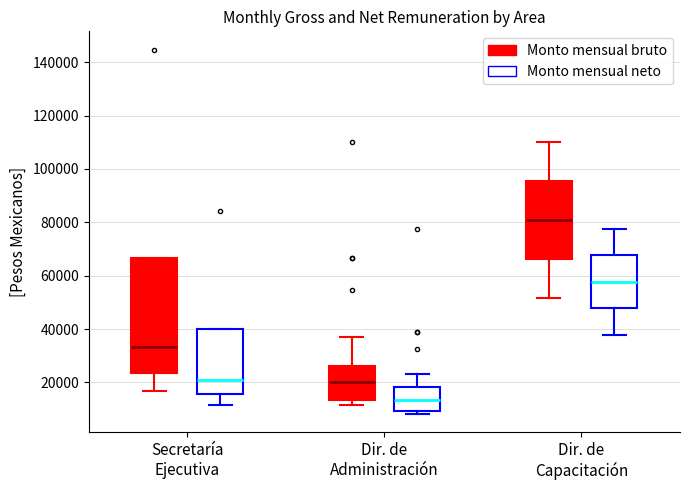

Reading left to right, read every box against the y-axis: the position of its median line, the range the box covers, and the ends of its whiskers. The values are not printed on the chart, so give them approximately, as read against the axis.

Secretaría Ejecutiva (Monto mensual bruto): median 34000, box 24000 to 66000, whiskers 16000 to 66000
Secretaría Ejecutiva (Monto mensual neto): median 20000, box 16000 to 40000, whiskers 12000 to 40000
Dir. de Administración (Monto mensual bruto): median 20000, box 14000 to 26000, whiskers 12000 to 36000
Dir. de Administración (Monto mensual neto): median 14000, box 10000 to 18000, whiskers 8000 to 24000
Dir. de Capacitación (Monto mensual bruto): median 80000, box 66000 to 96000, whiskers 52000 to 110000
Dir. de Capacitación (Monto mensual neto): median 58000, box 48000 to 68000, whiskers 38000 to 78000